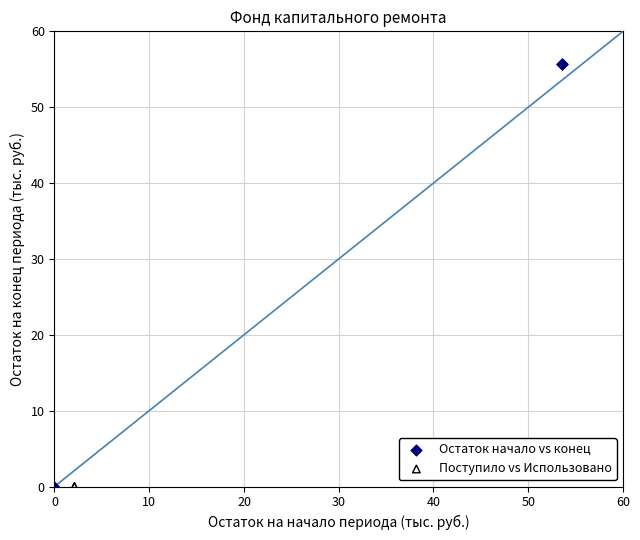

Which series reaches the maximum Y coordinate?

Остаток начало vs конец